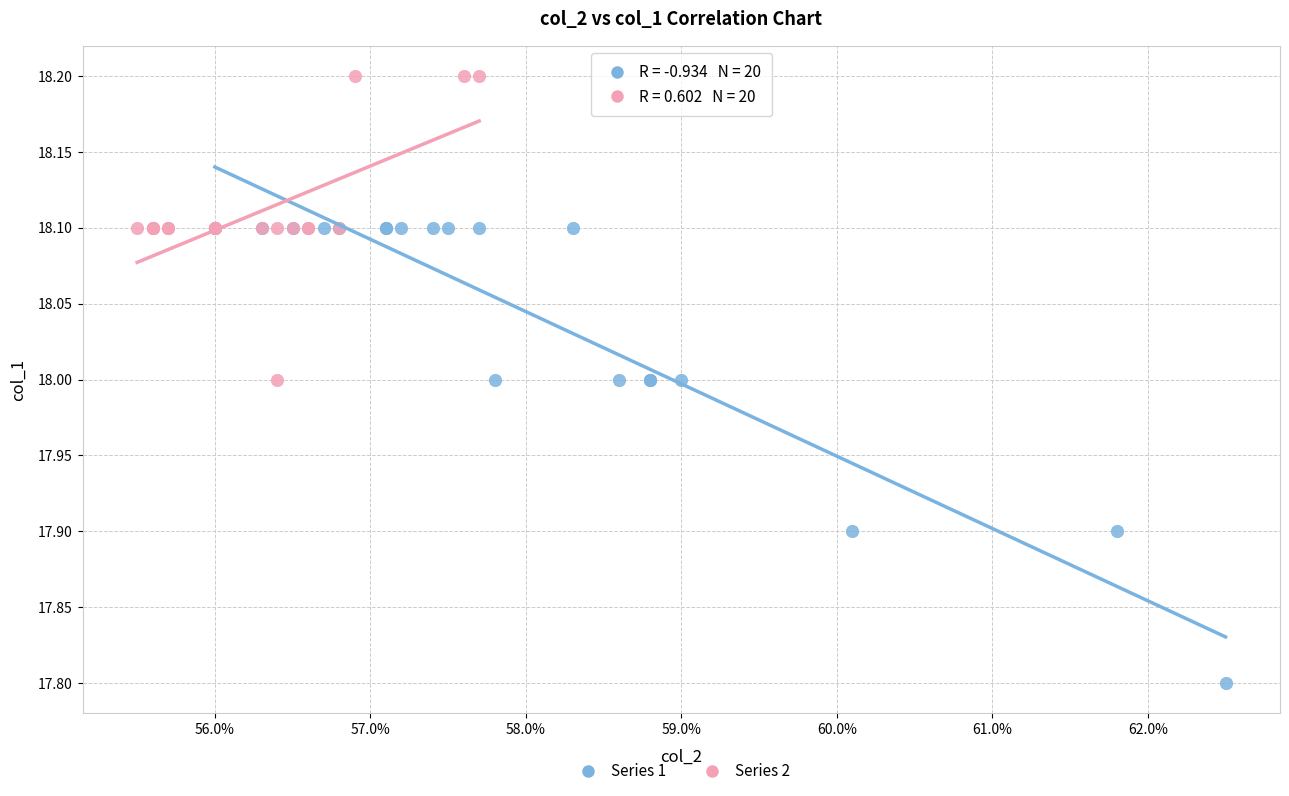

Which series has the largest Y range (max minus min)?

Series 1